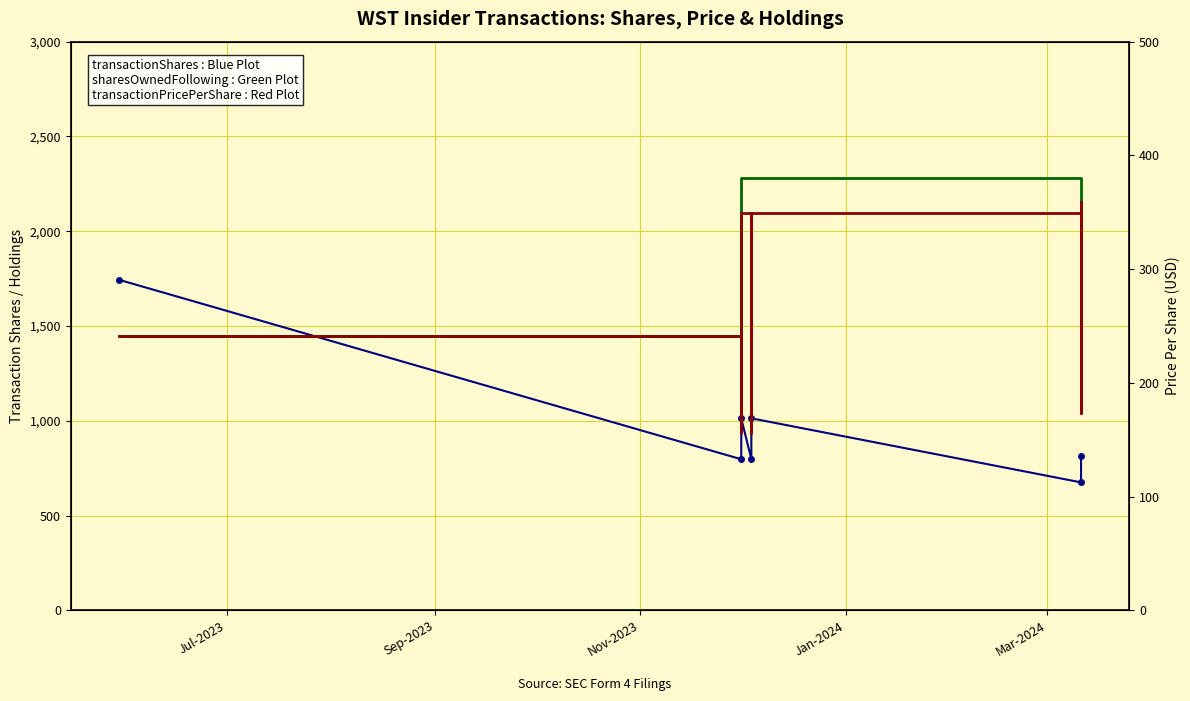

Count the sharesOwnedFollowingTransaction values in the range 1309 to 2283.

7